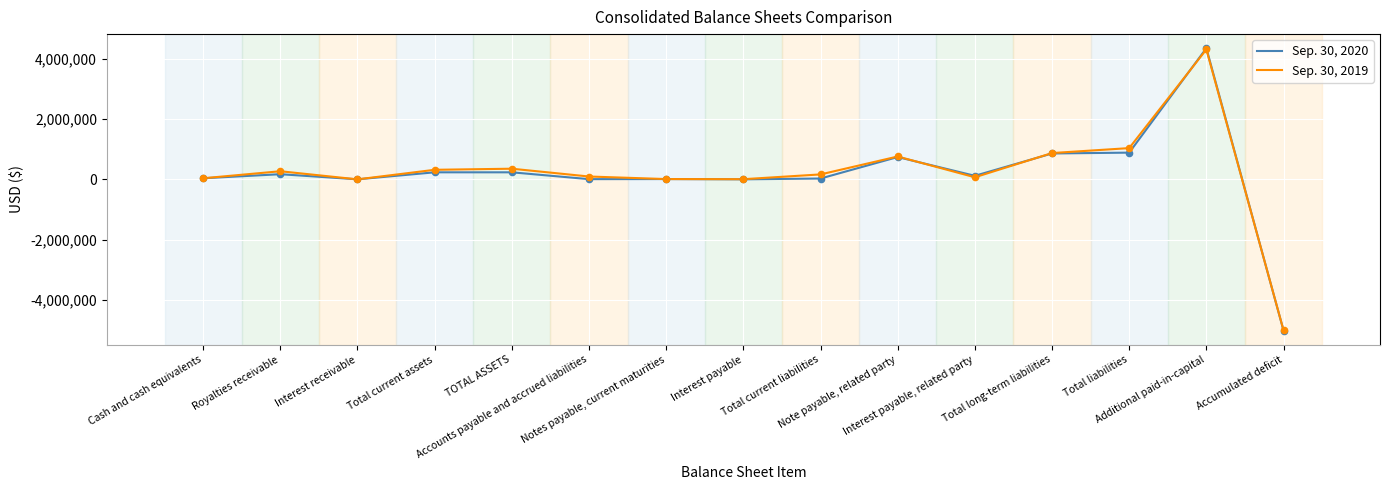

Which series has the widest spread of values?

Sep. 30, 2020